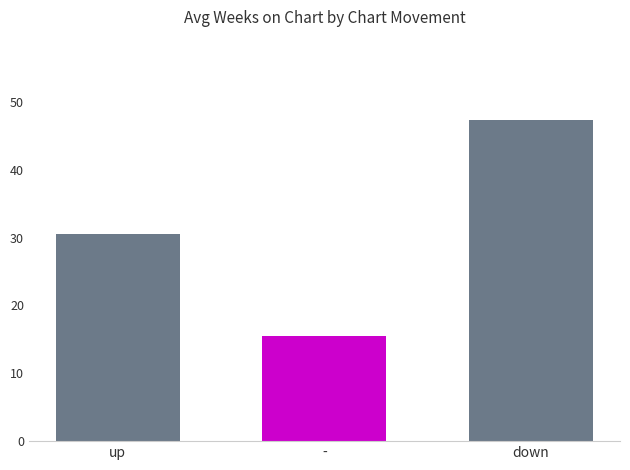

How many values are below 30?

1